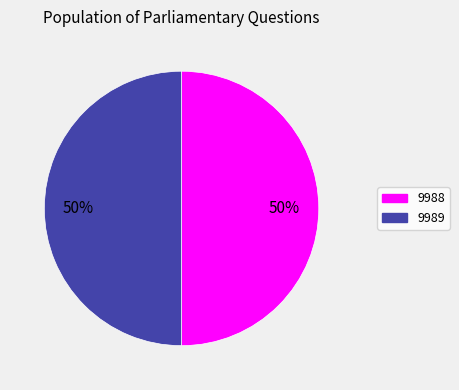

True or false: 9989 accounts for 50% of the total.

True